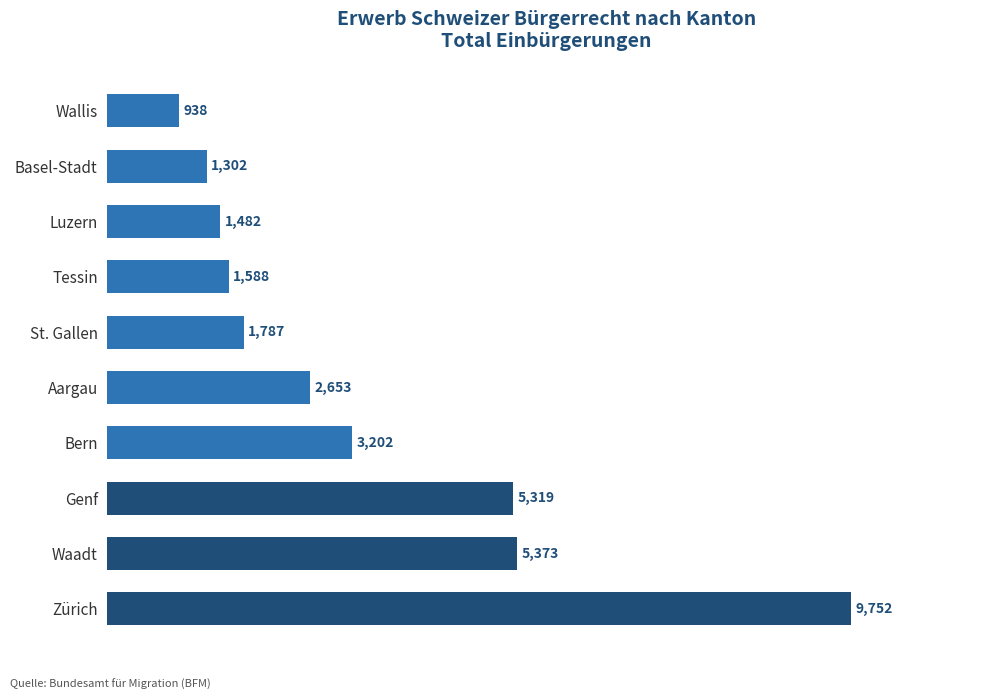

Reading bottom to top, transcribe all the data shown in this chart.

9752	5373	5319	3202	2653	1787	1588	1482	1302	938